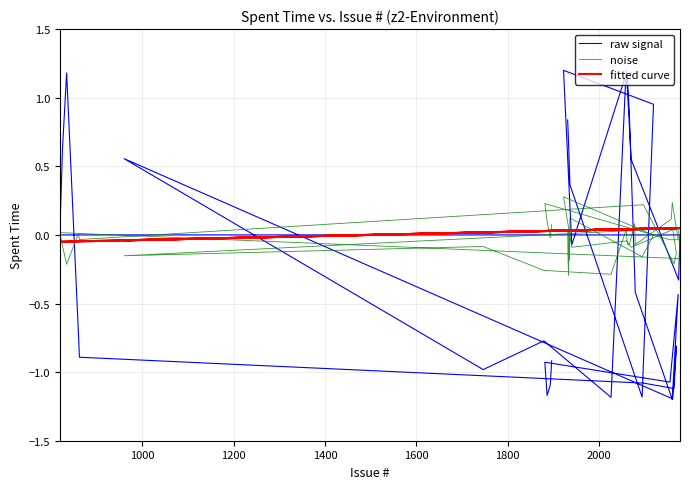

What is the difference between the maximum and second lowest values in the fitted curve series?

0.1